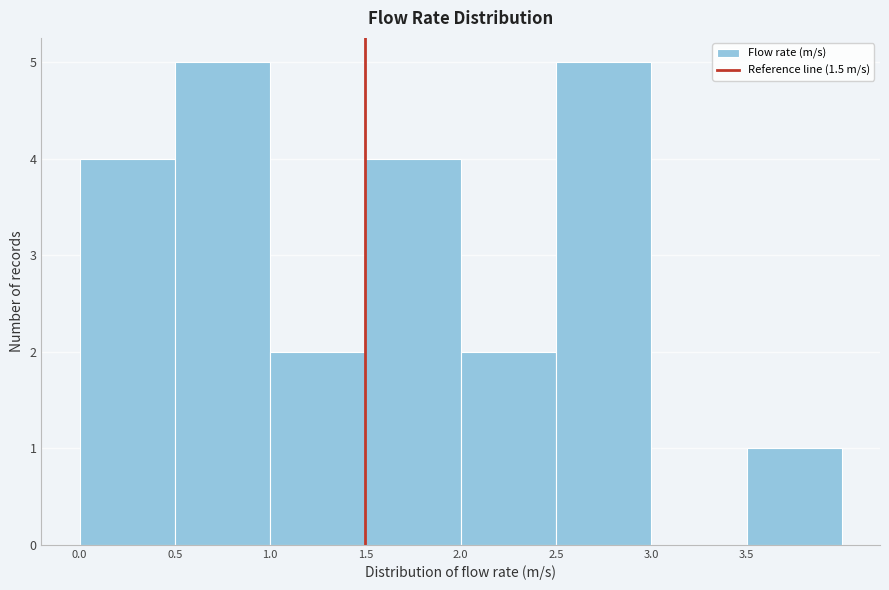

How tall is the bar that spans 2.0 to 2.5 on the x-axis? The values are not printed on the chart, so give them approximately, as read against the axis.

2